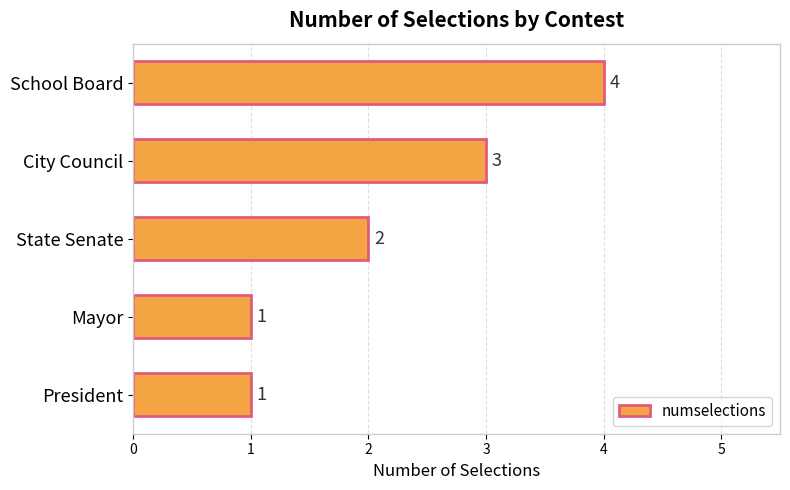

Count the values in the range 1 to 3.

4